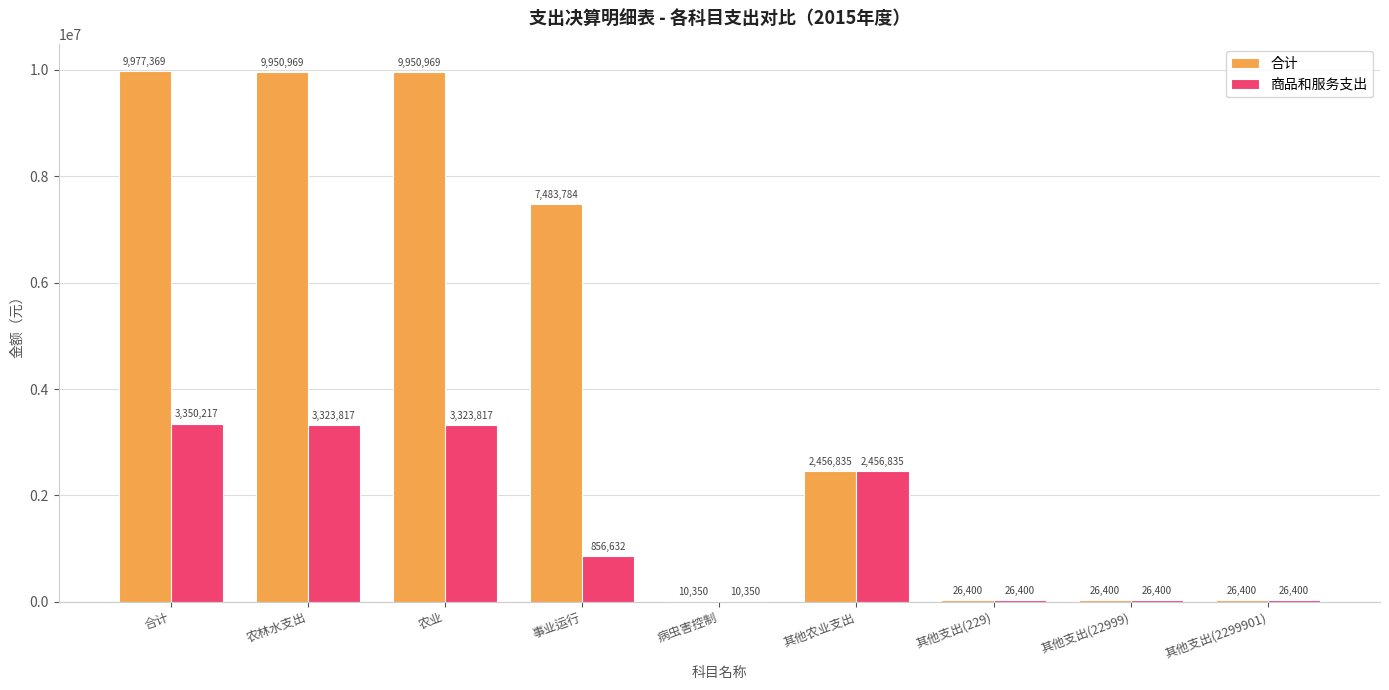

Is the value of 合计 at 其他农业支出 greater than the value of 商品和服务支出 at 其他支出(22999)?

Yes